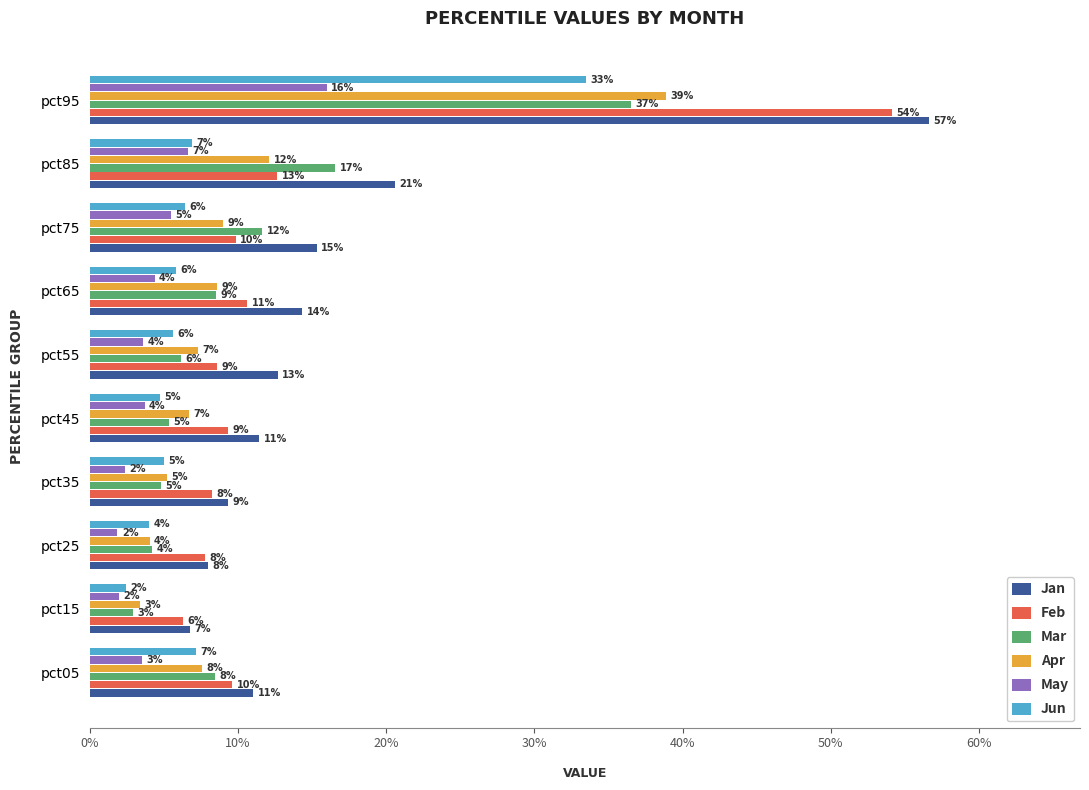

What is the sum of all May values?

0.5